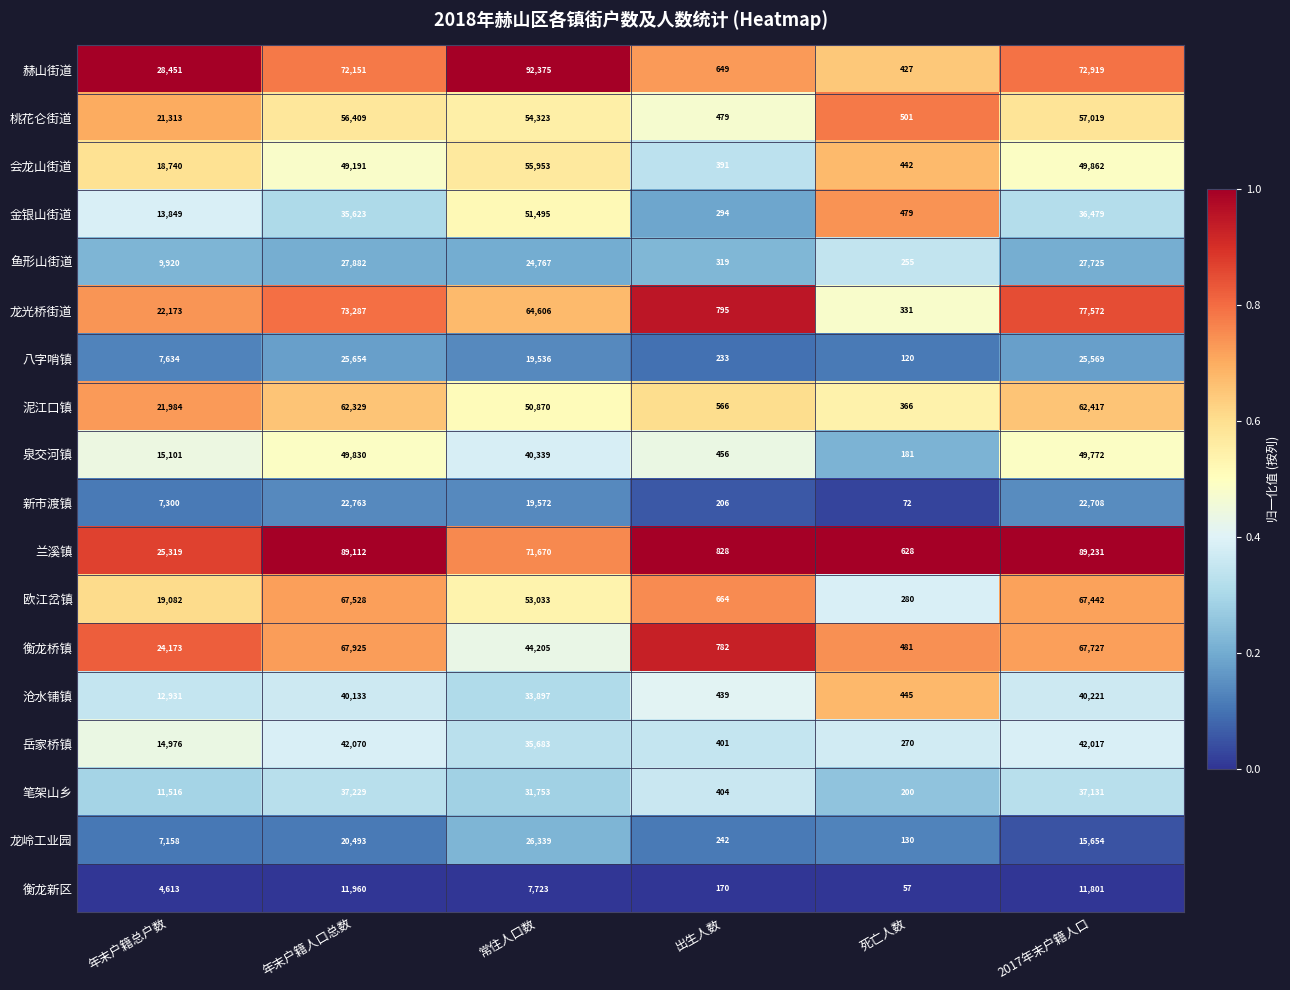

How many series are shown in this chart?

18